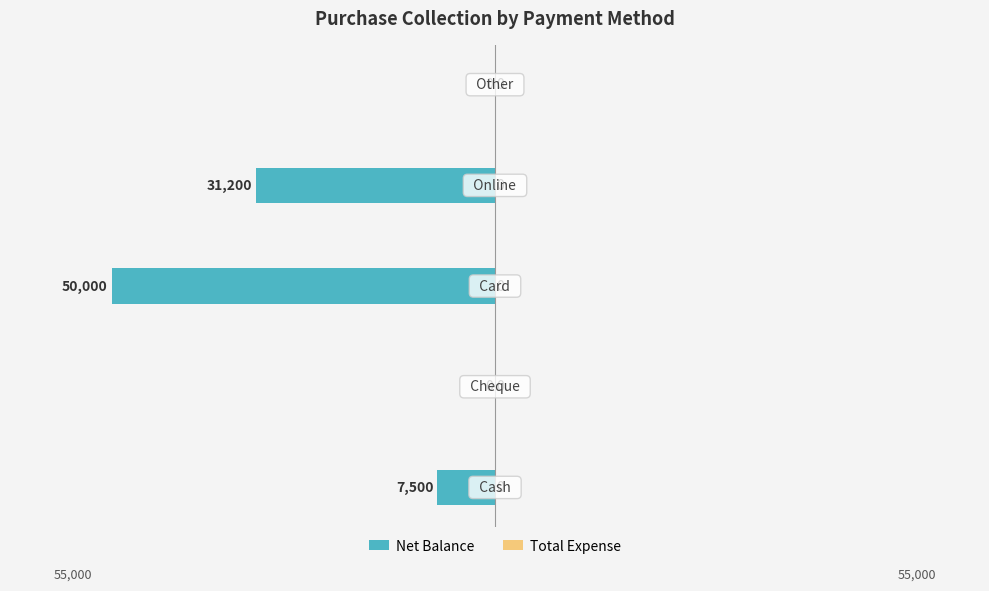

How many values are between -31200 and 0?

4